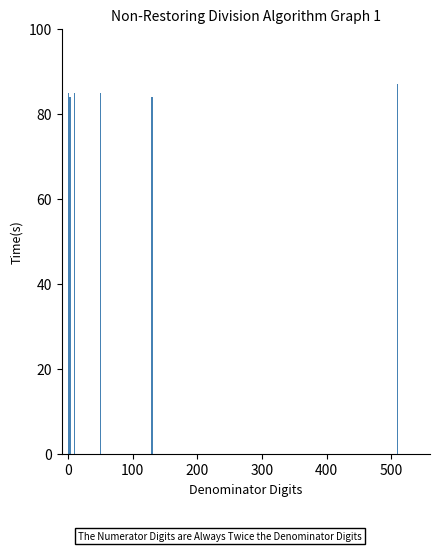

What is the minimum value shown in the chart?

84